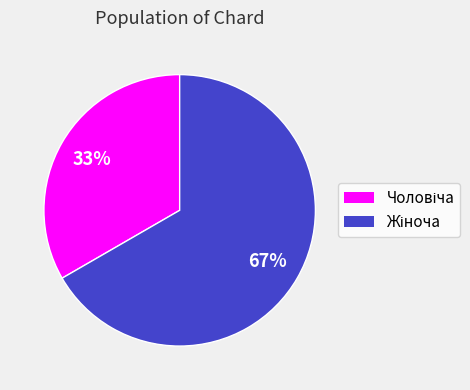

Does any single category account for the majority?

Yes